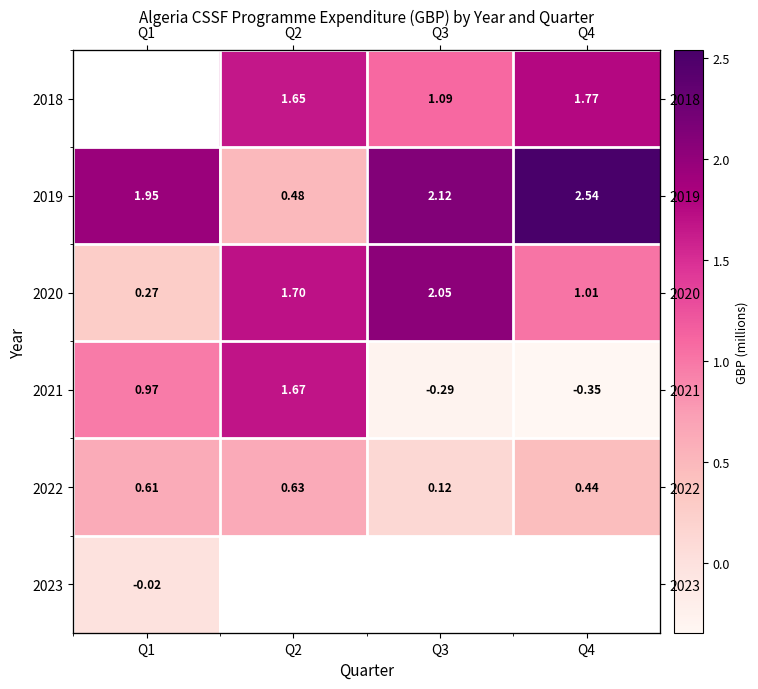

How many data points does each series have?

4